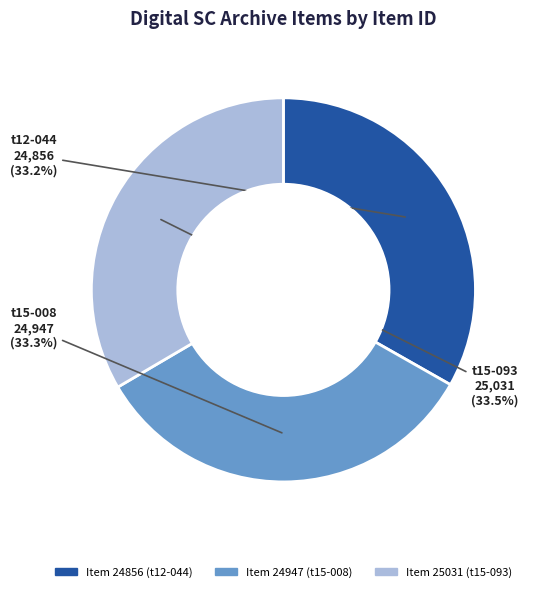

Is there any slice that represents more than half of the pie?

No